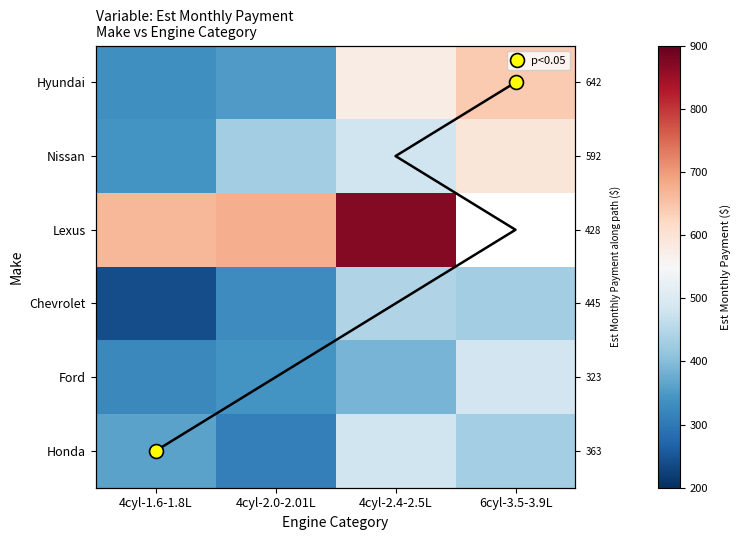

List the labels in order of Honda value, smallest first.

4cyl-2.0-2.01L, 4cyl-1.6-1.8L, 6cyl-3.5-3.9L, 4cyl-2.4-2.5L